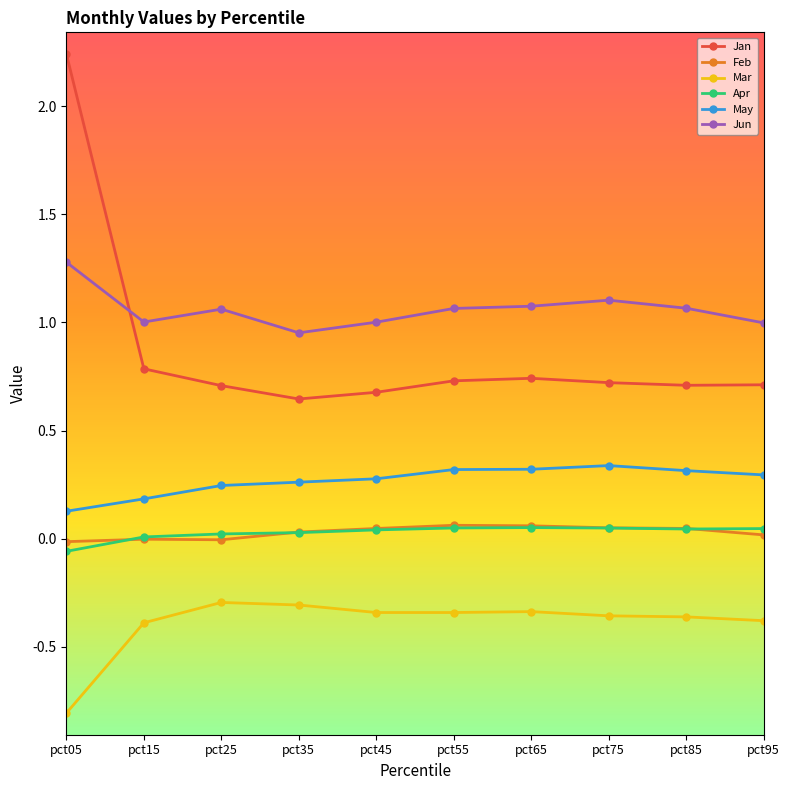

Which category has the lowest value across all series?

pct05